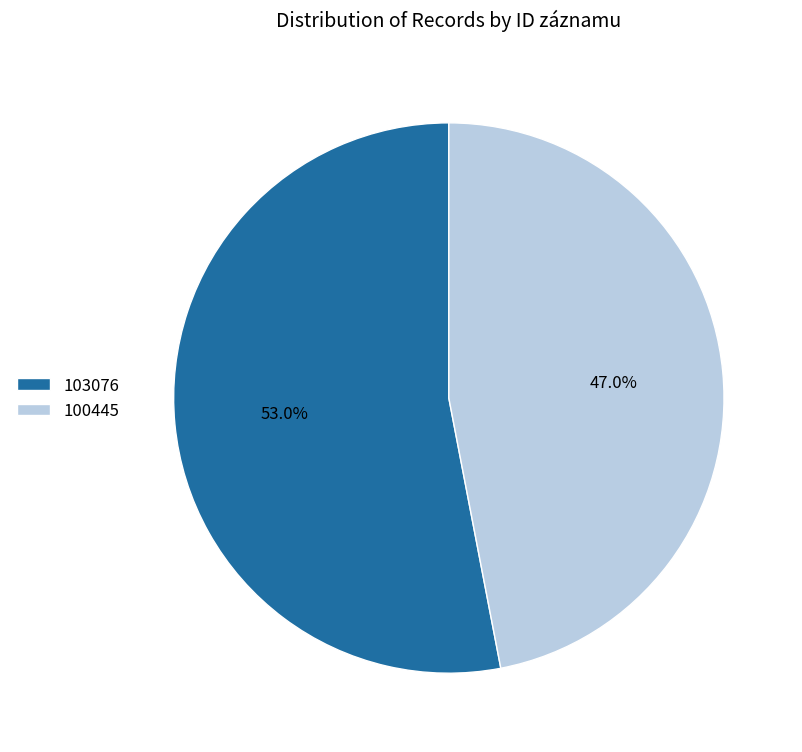

What is the smallest slice in the pie chart?

100445